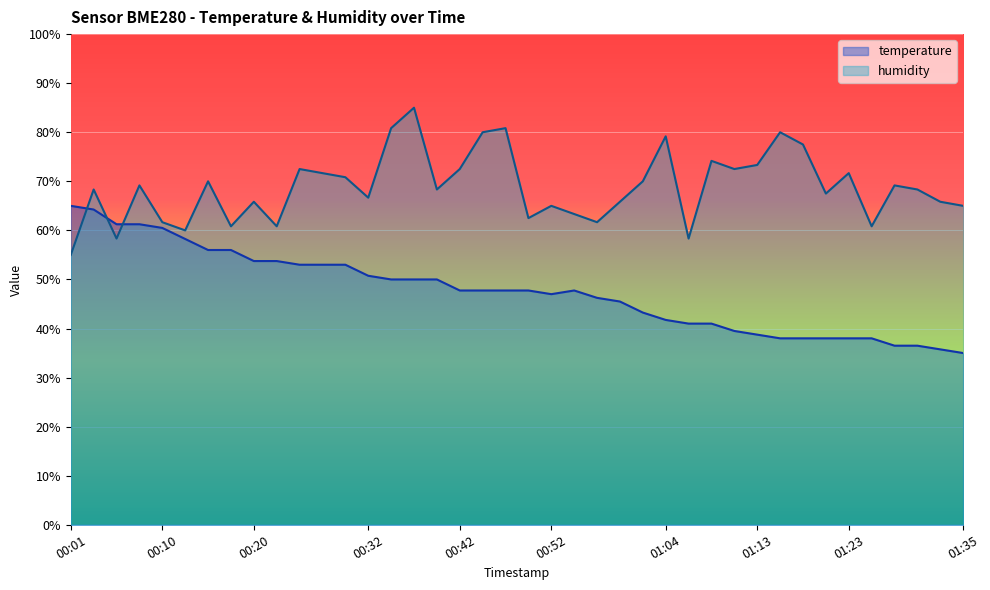

What is the difference between the maximum and minimum values in the humidity series?

30.0